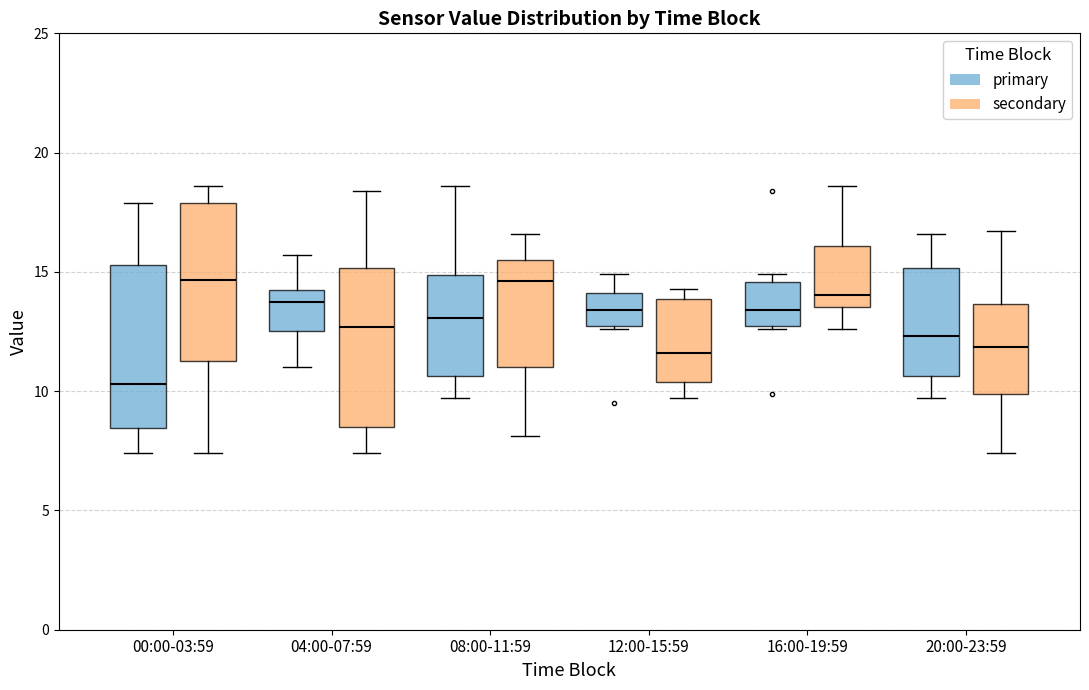

Where is the upper edge of the box for 08:00-11:59 (secondary) on the y-axis? The values are not printed on the chart, so give them approximately, as read against the axis.

15.5